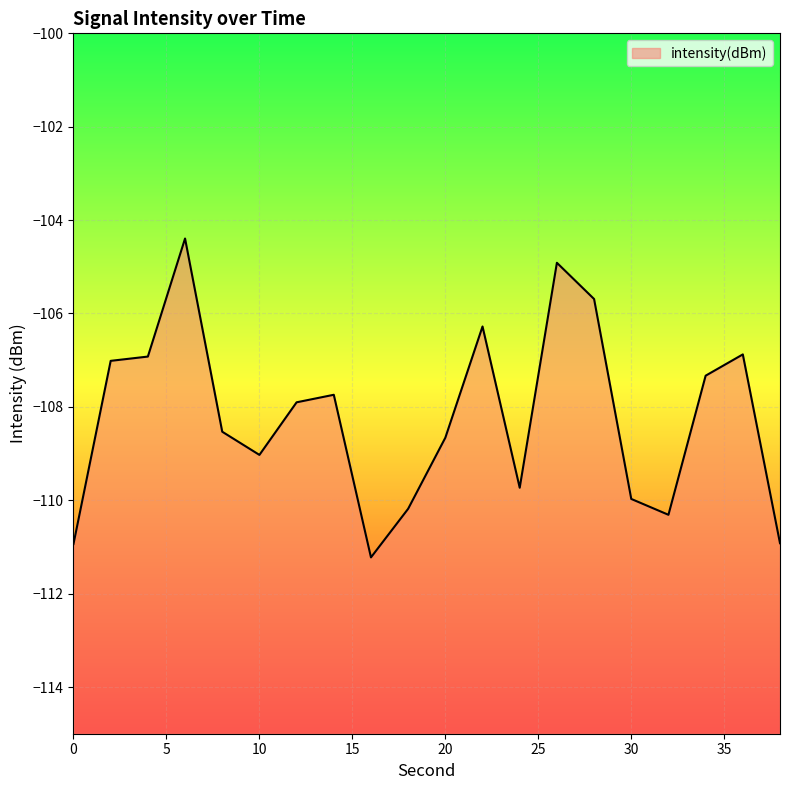

Reading left to right, transcribe all the data shown in this chart.

-110.9	-107.0	-106.9	-104.4	-108.5	-109.0	-107.9	-107.7	-111.2	-110.2	-108.7	-106.3	-109.7	-104.9	-105.7	-110.0	-110.3	-107.3	-106.9	-110.9